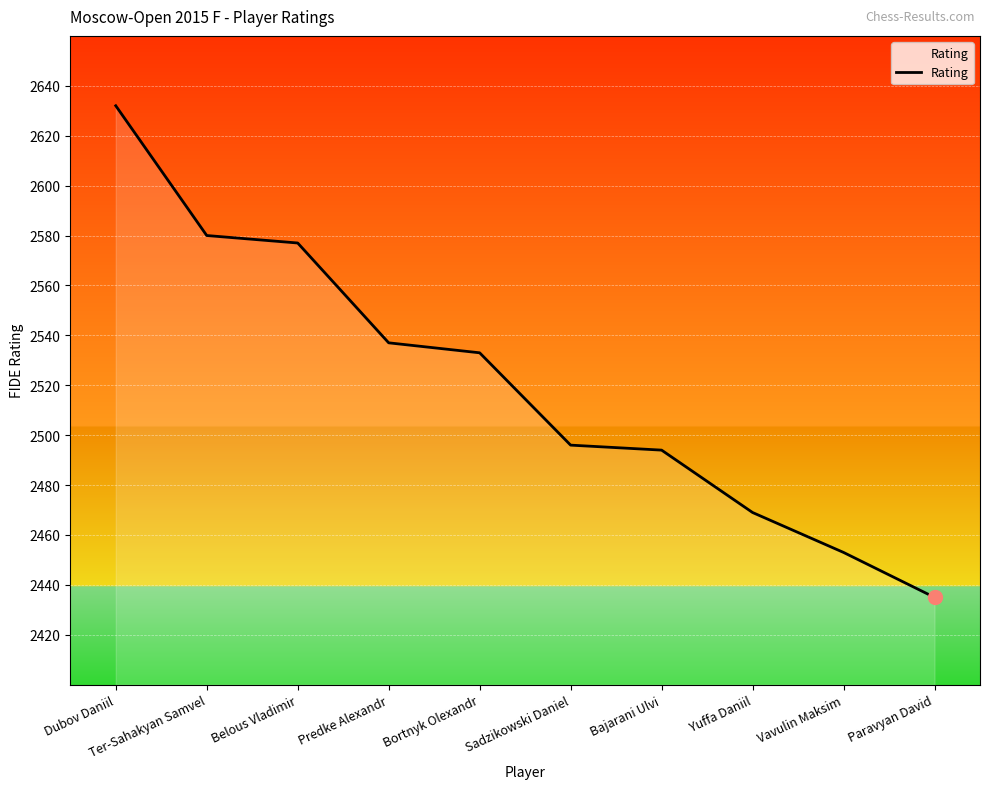

Reading left to right, what are all the values shown in this chart?

2632	2580	2577	2537	2533	2496	2494	2469	2453	2435